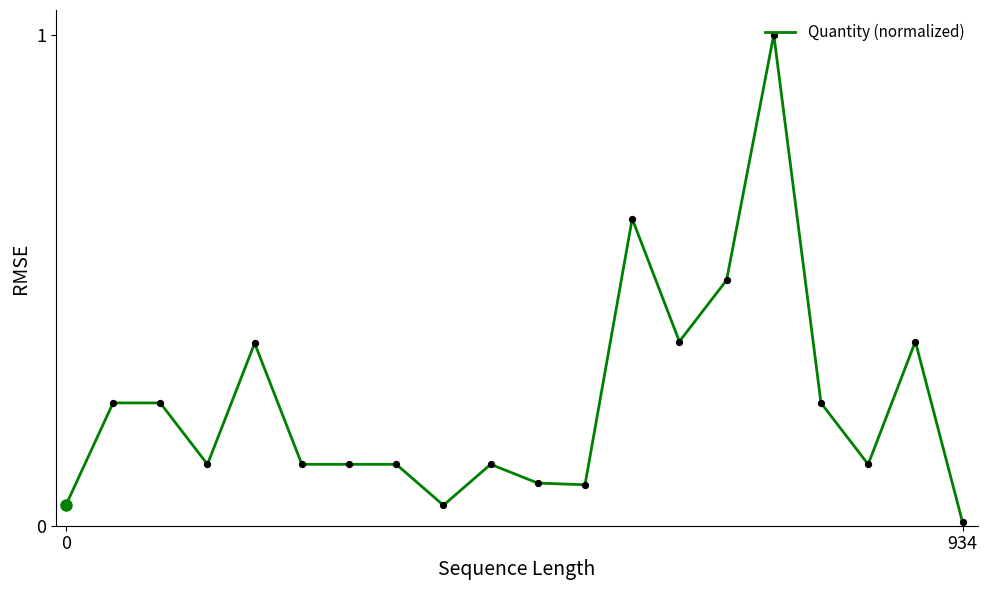

What is the maximum value shown in the chart?

1.0